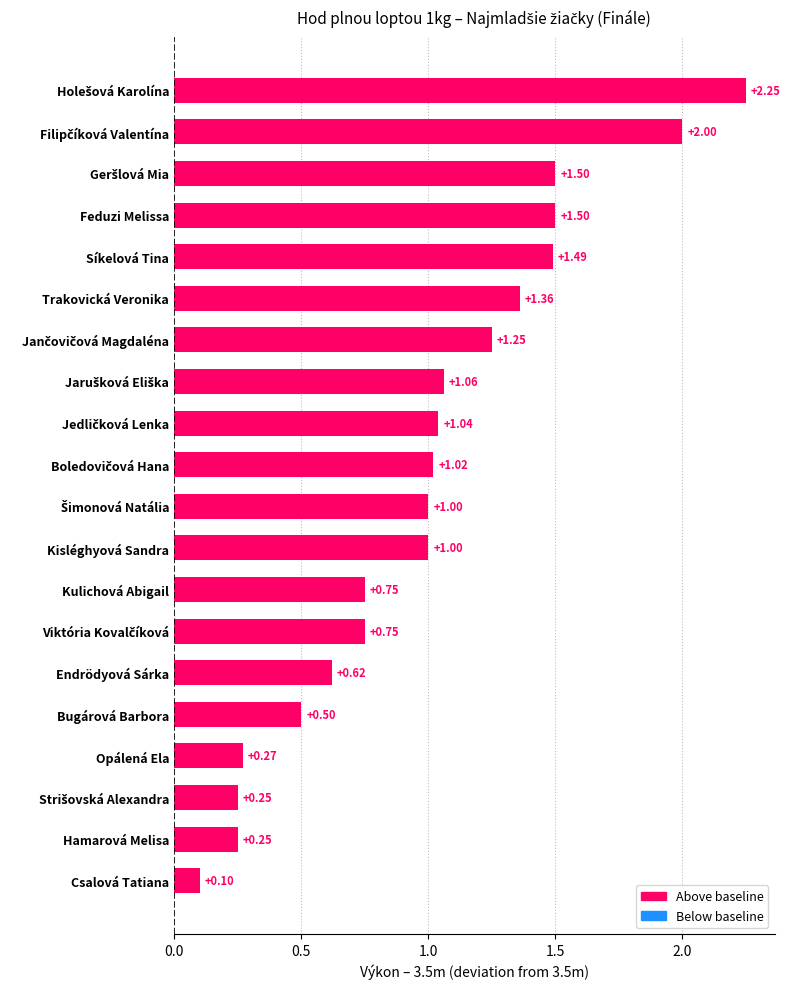

How many distinct data groups are displayed?

1